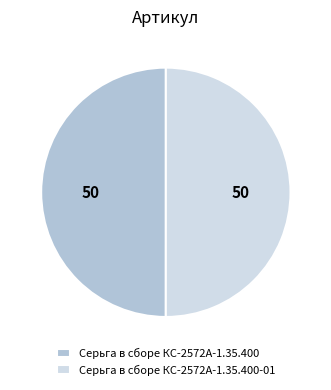

Approximately how many times larger is the value at Серьга в сборе КС-2572А-1.35.400-01 compared to Серьга в сборе КС-2572А-1.35.400?

1.0